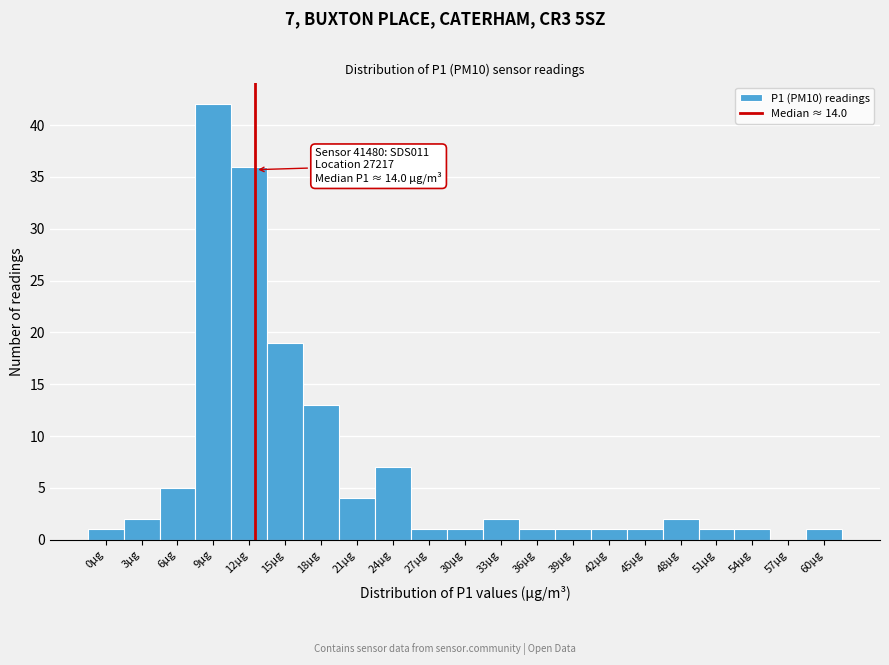

Reading left to right, list all the values displayed in this chart.

0µg=1	3µg=2	6µg=5	9µg=42	12µg=36	15µg=19	18µg=13	21µg=4	24µg=7	27µg=1	30µg=1	33µg=2	36µg=1	39µg=1	42µg=1	45µg=1	48µg=2	51µg=1	54µg=1	57µg=0	60µg=1